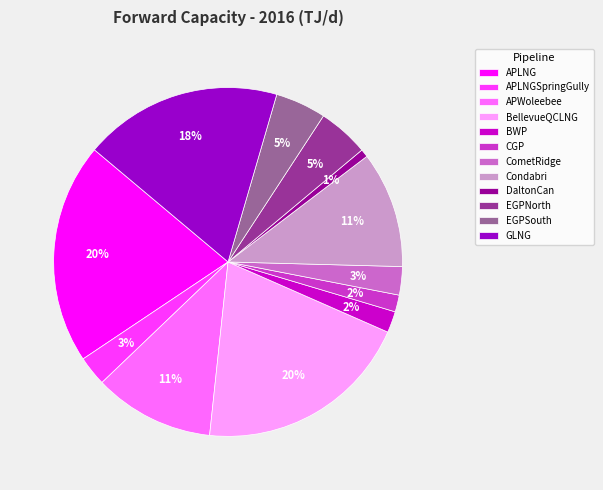

What percentage is the APWoleebee slice, to the nearest percent?

11%